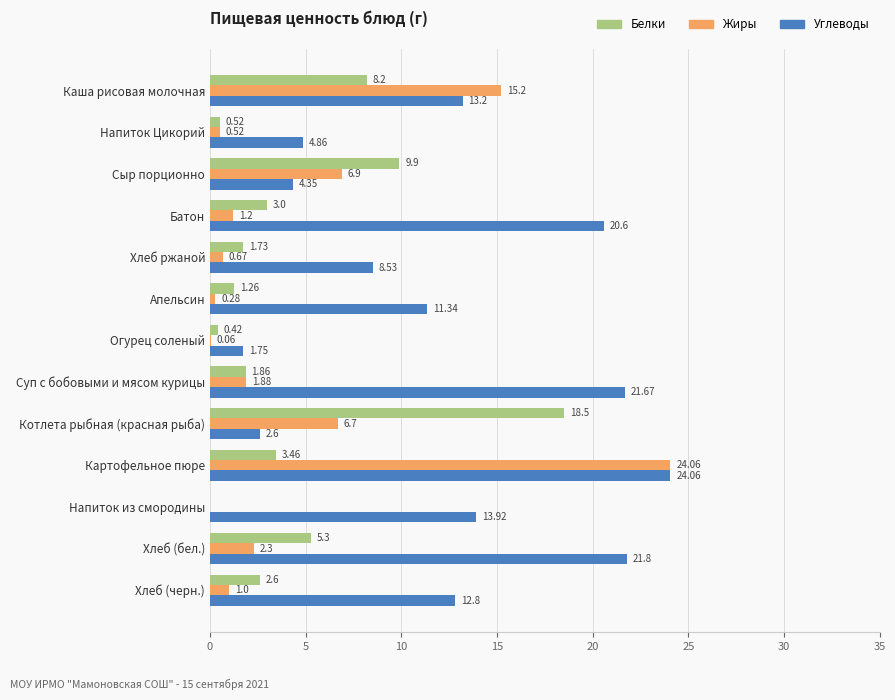

At which category is the sum across all series the highest?

Картофельное пюре